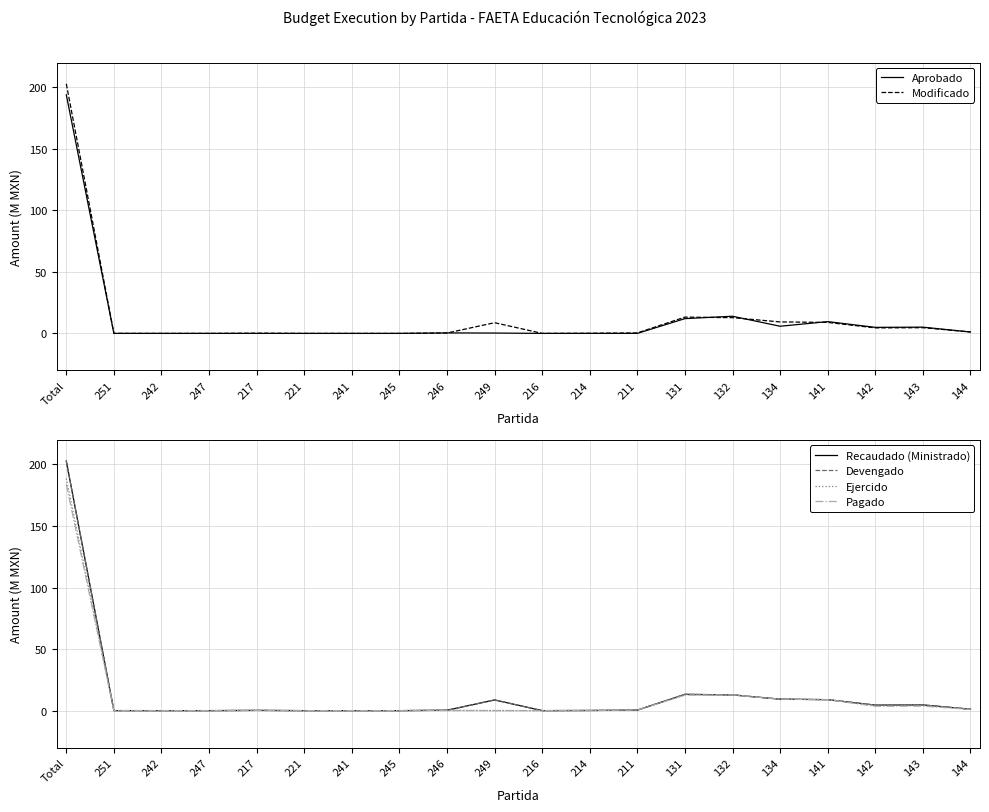

What is the sum of all Ejercido values?

244.1